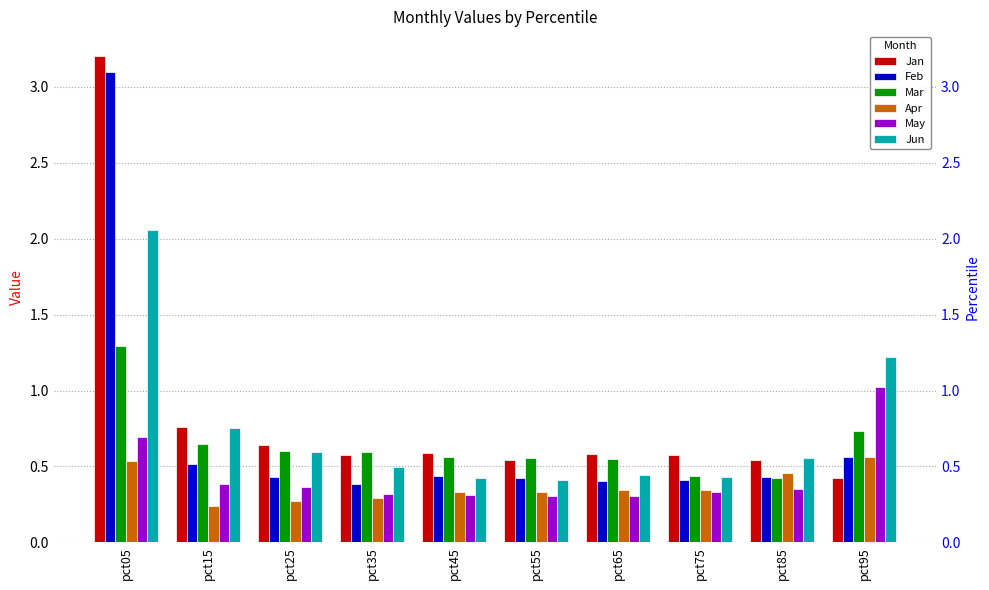

How many bars are there in each group?

6